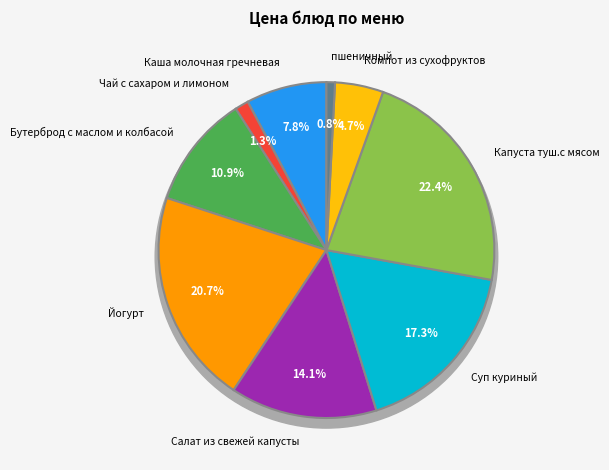

Rank the categories by value from highest to lowest.

Капуста туш.с мясом, Йогурт, Суп куриный, Салат из свежей капусты, Бутерброд с маслом и колбасой, Каша молочная гречневая, Компот из сухофруктов, Чай с сахаром и лимоном, пшеничный